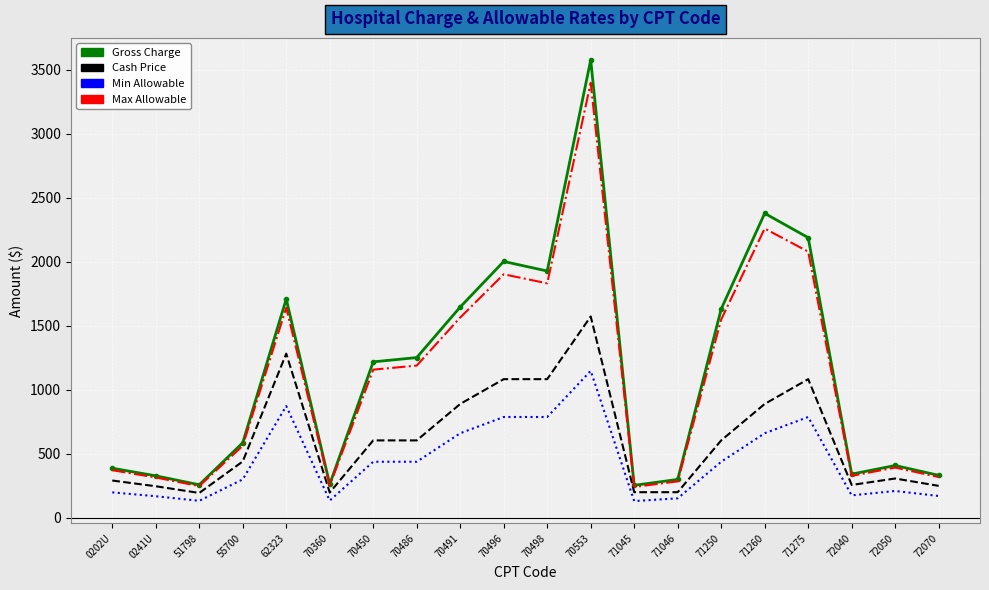

Between 0202U and 71275, which series saw the biggest shift?

Gross Charge